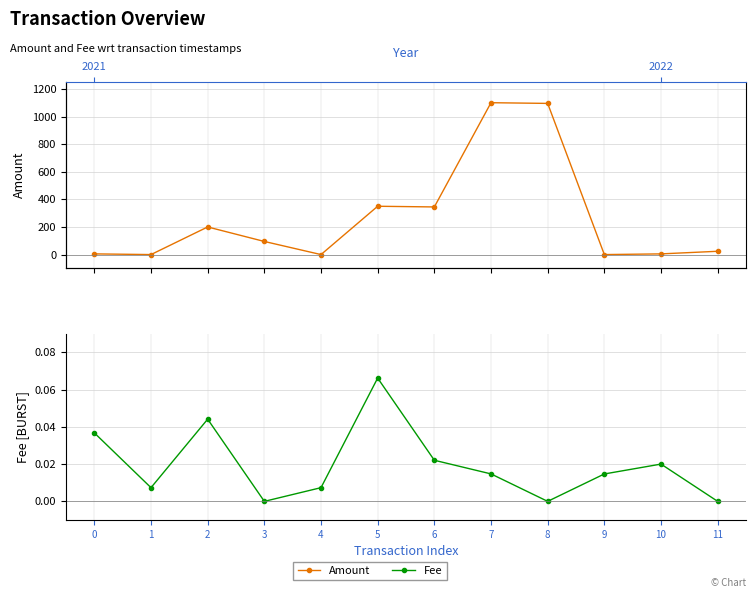

How many times do Amount and Fee cross each other?

6